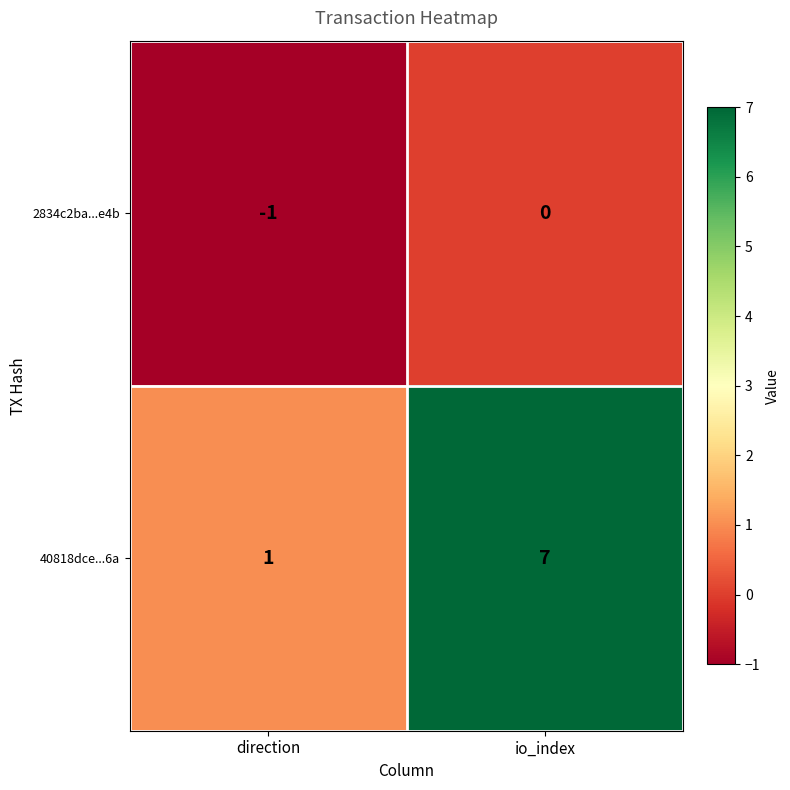

Between direction and io_index, which series saw the biggest shift?

40818dce...6a